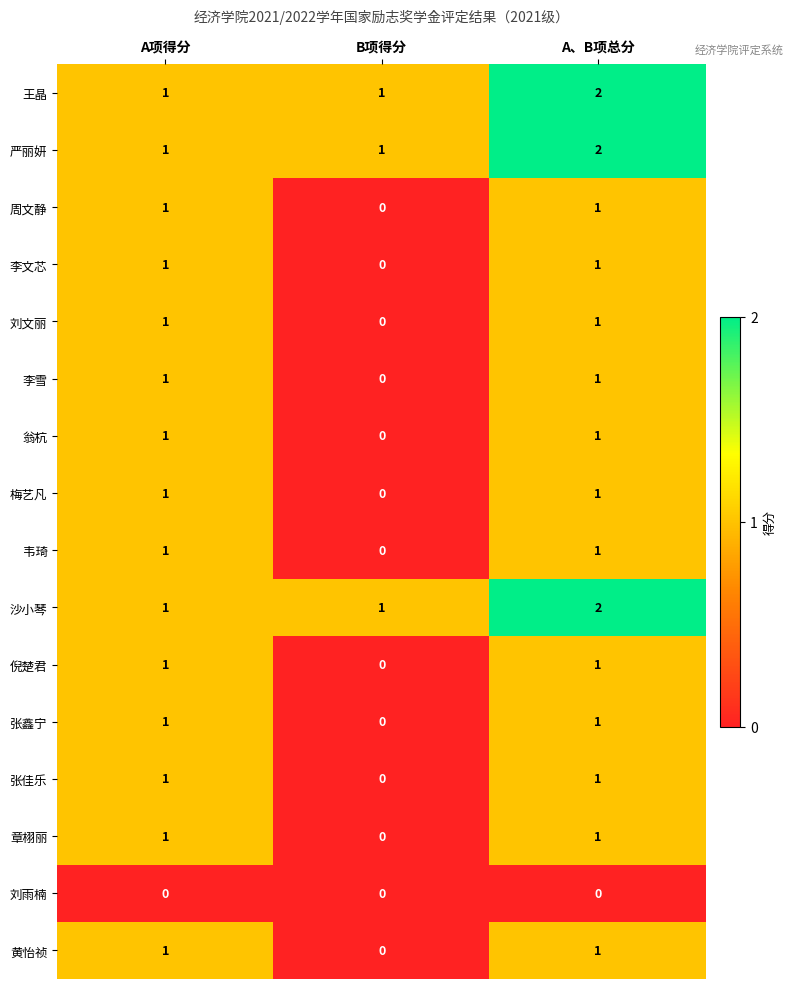

What is the total value across all series at A项得分?

15